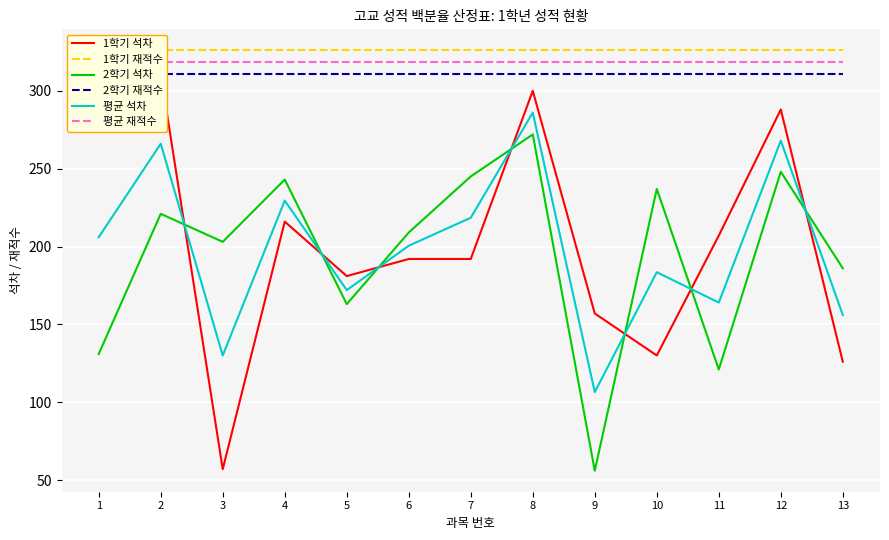

Reading right to left, transcribe all the data shown in this chart.

1학기 석차: 126.0	288.0	207.0	130.0	157.0	300.0	192.0	192.0	181.0	216.0	57.0	311.0	281.0
1학기 재적수: 326.0	326.0	326.0	326.0	326.0	326.0	326.0	326.0	326.0	326.0	326.0	326.0	326.0
2학기 석차: 186.0	248.0	121.0	237.0	56.0	272.0	245.0	209.0	163.0	243.0	203.0	221.0	131.0
2학기 재적수: 311.0	311.0	311.0	311.0	311.0	311.0	311.0	311.0	311.0	311.0	311.0	311.0	311.0
평균 석차: 156.0	268.0	164.0	183.5	106.5	286.0	218.5	200.5	172.0	229.5	130.0	266.0	206.0
평균 재적수: 318.5	318.5	318.5	318.5	318.5	318.5	318.5	318.5	318.5	318.5	318.5	318.5	318.5